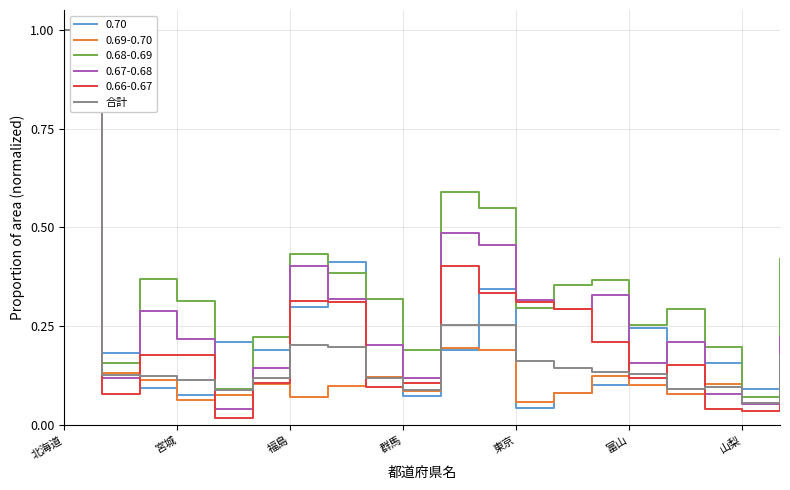

What is the maximum value for 0.69-0.70?

1.0